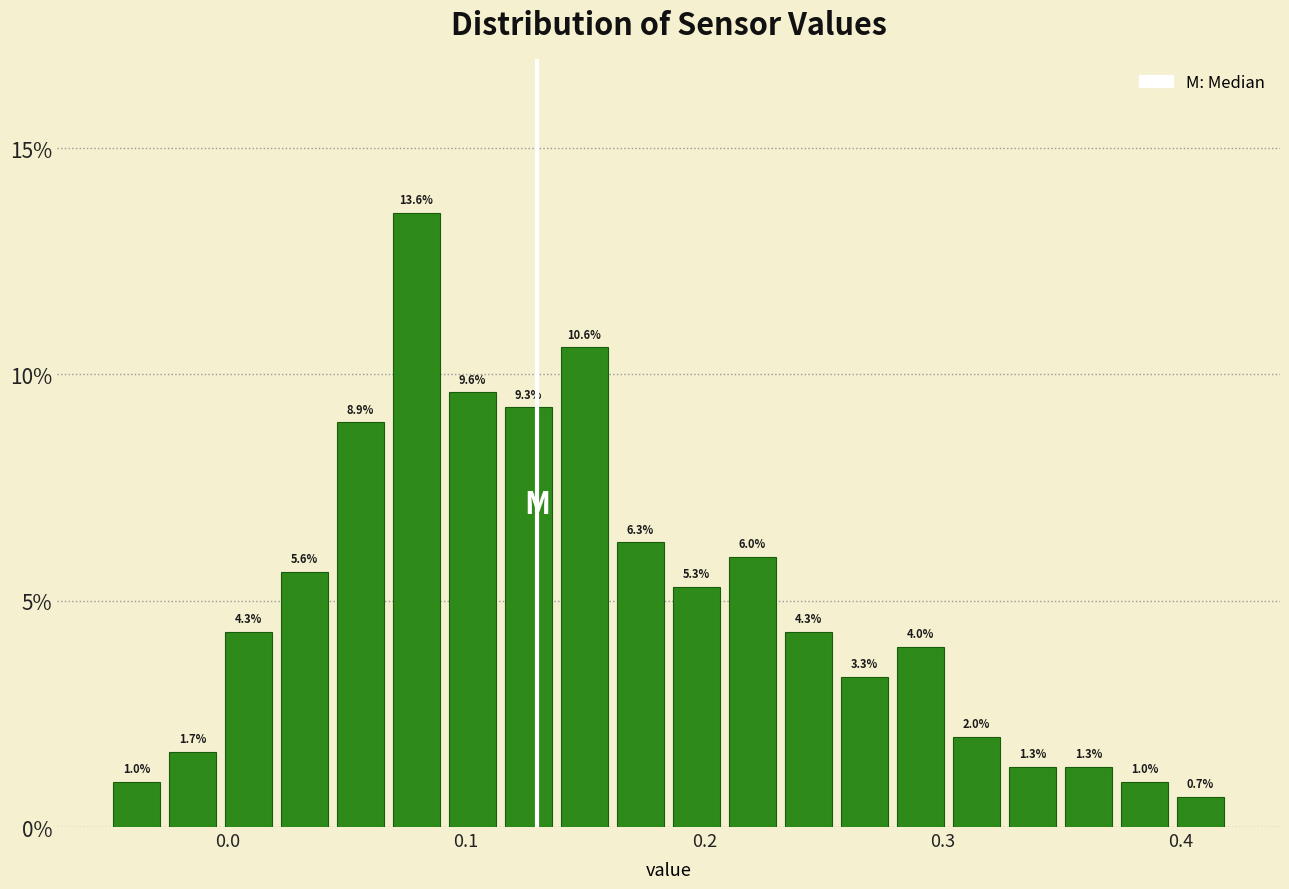

Around what value on the x-axis is the tallest bar? Give the approximate position of its centre, as read against the axis.

0.08